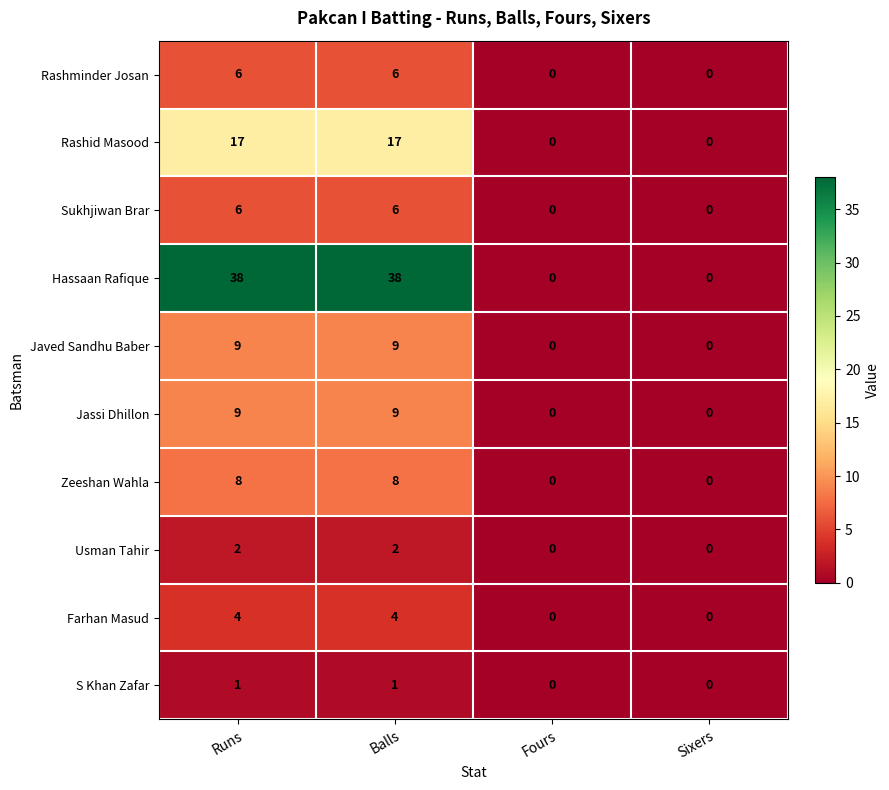

Which series changed the most between Runs and Sixers?

Hassaan Rafique